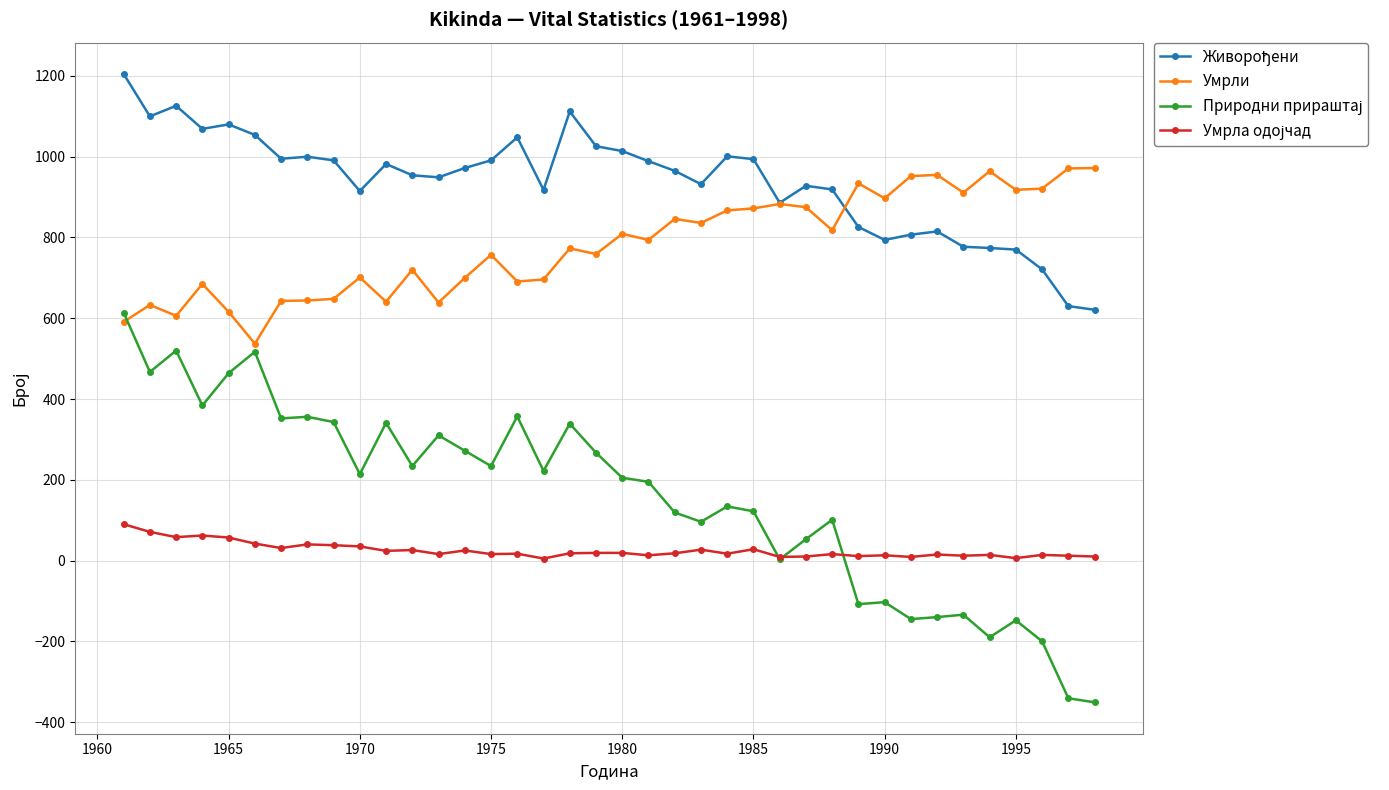

What is the minimum value shown in the chart?

-351